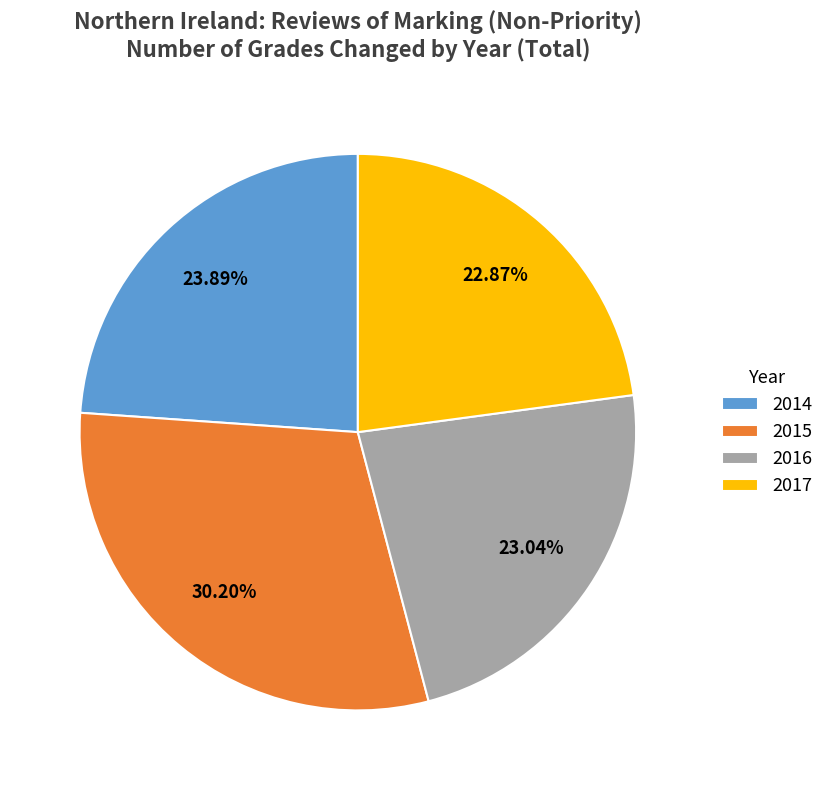

Is 2014 the majority of the pie?

No